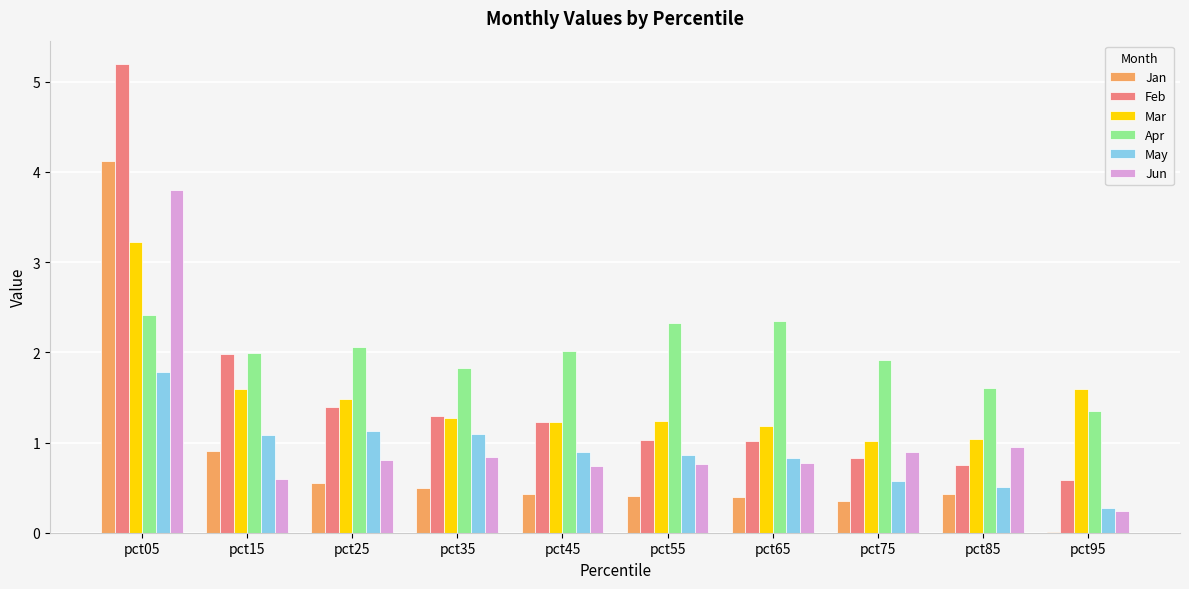

What is the approximate value of May at pct45?

0.9